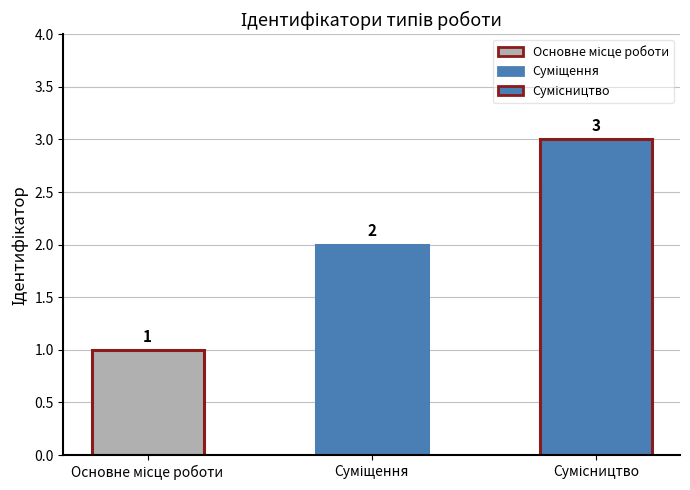

What is the value of the 3rd bar from the left?

3